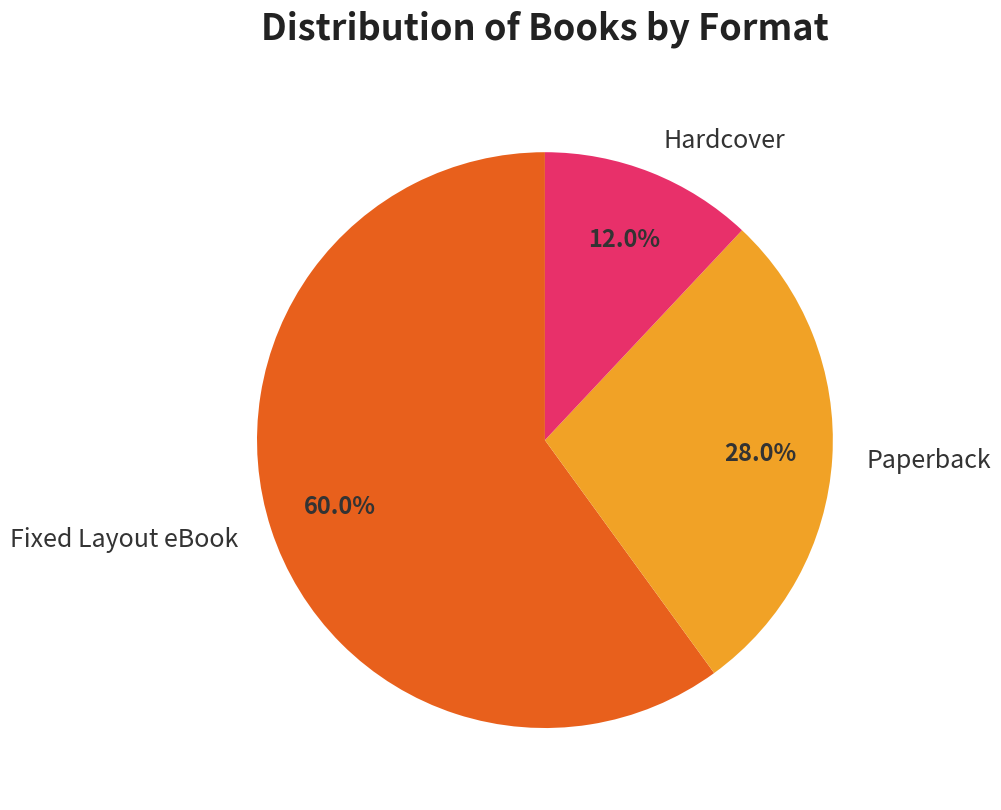

To the nearest percent, what is the difference between the Fixed Layout eBook and Hardcover slice percentages?

48%